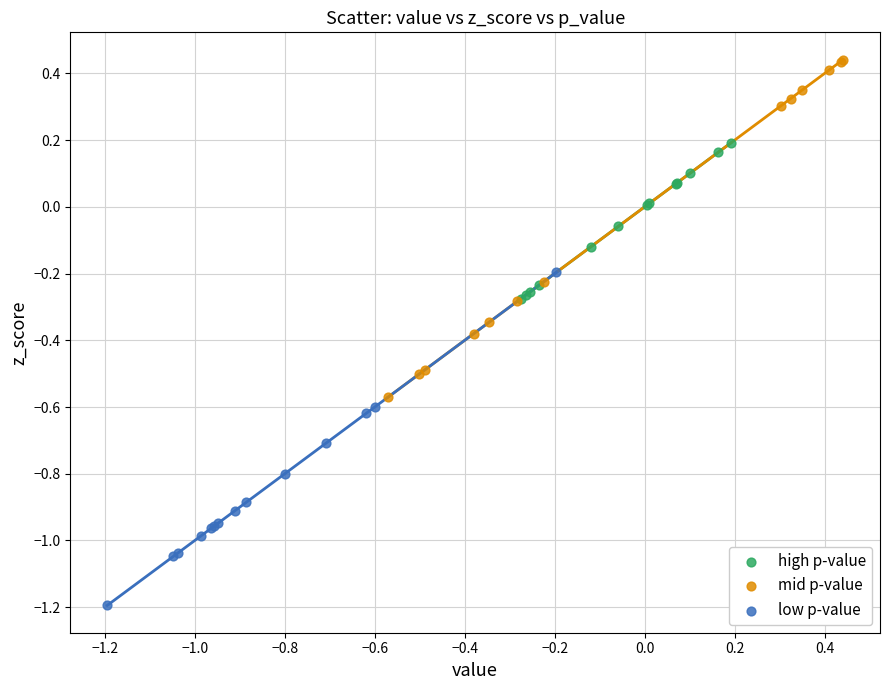

Which series reaches the maximum Y coordinate?

mid p-value